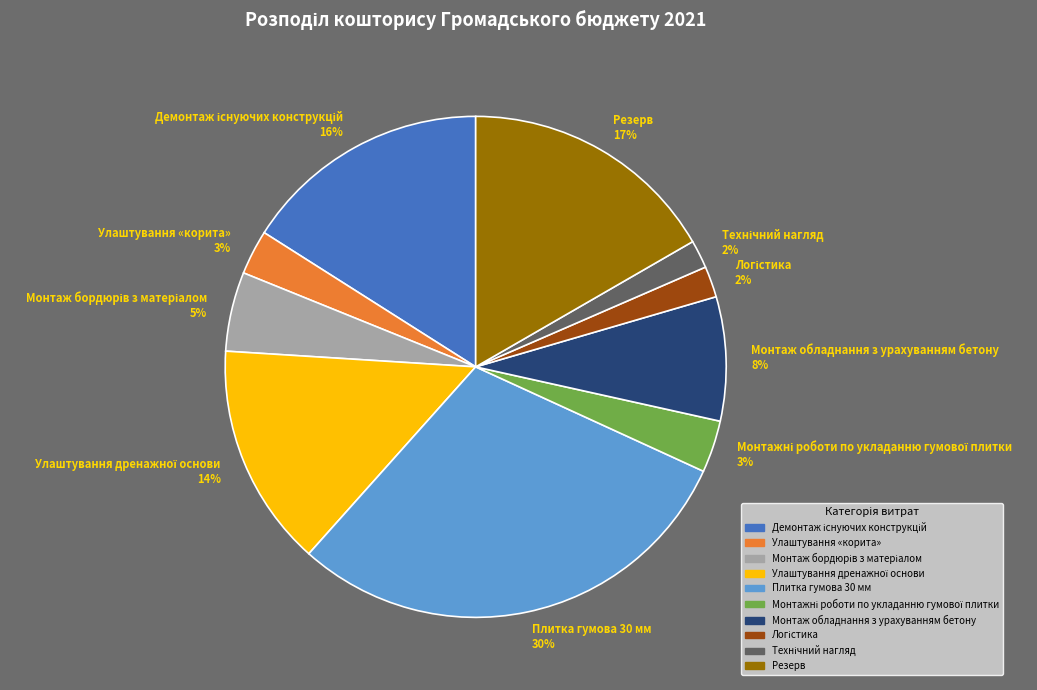

The Плитка гумова 30 мм 30% slice represents 30% of the pie. True or false?

True